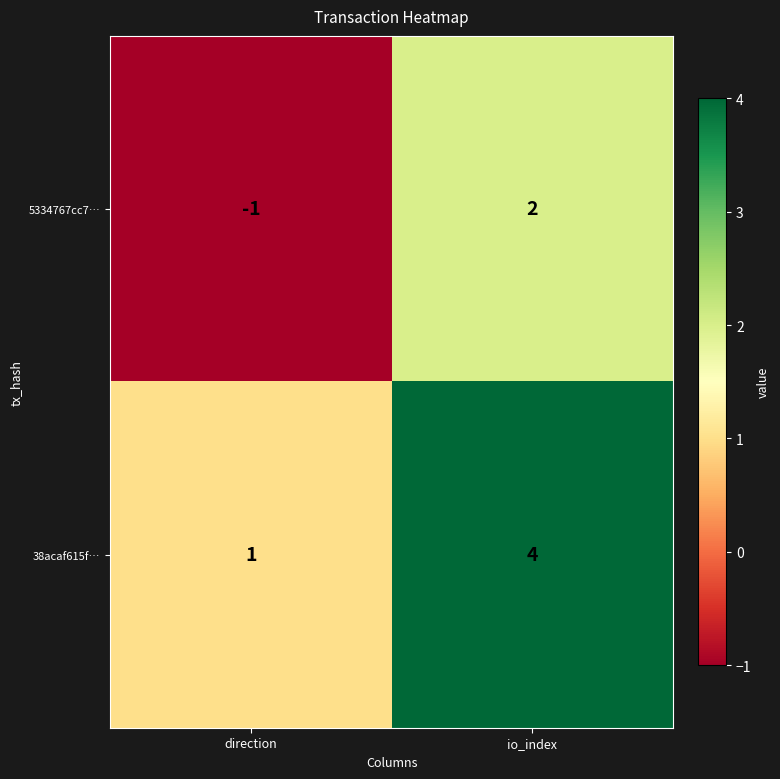

What is the sum of all 38acaf615f… values?

5